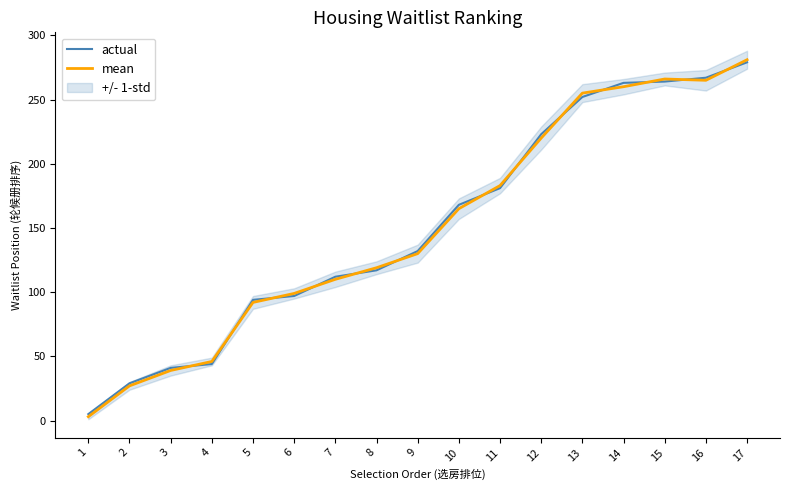

Does the chart display data point markers on the line(s)?

No